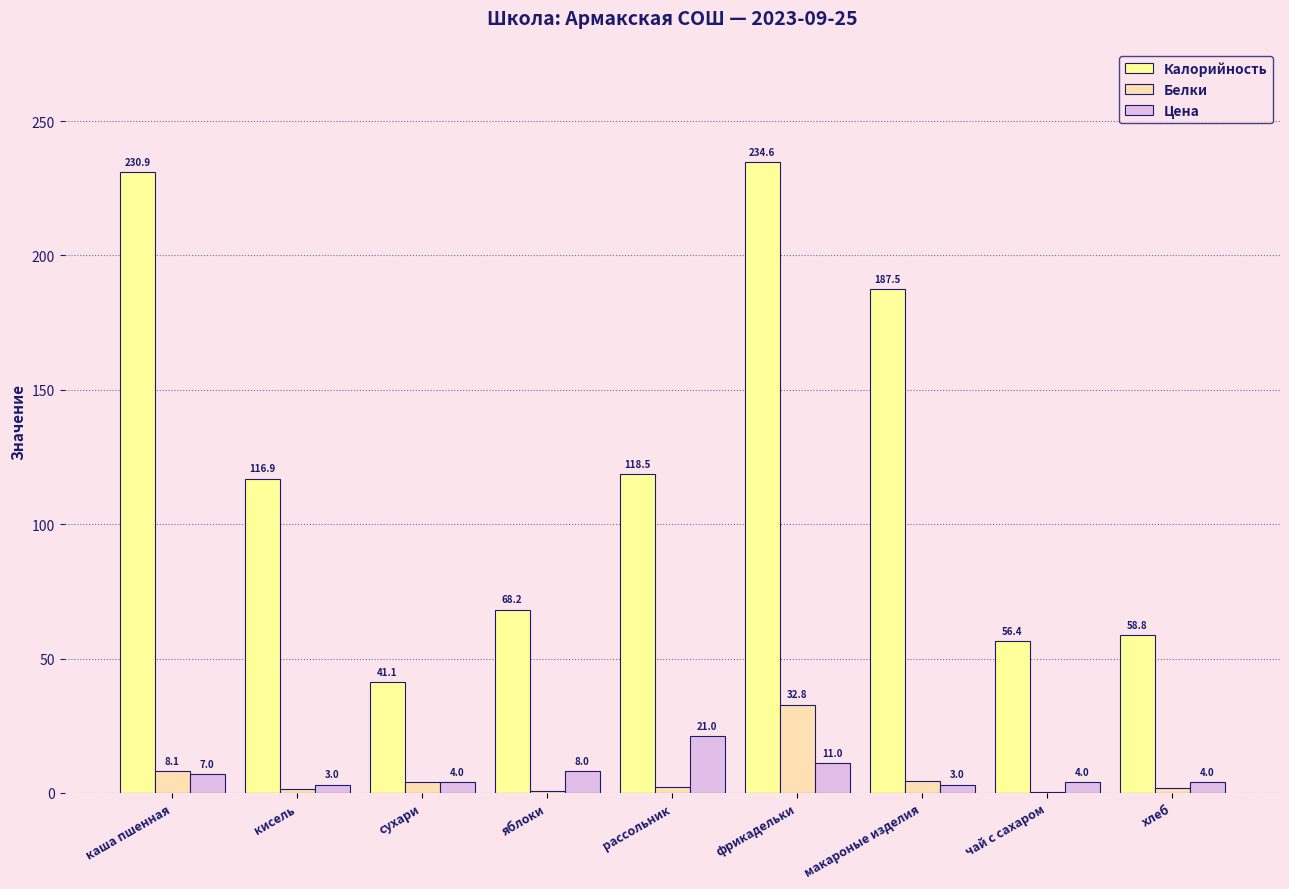

What value does the Калорийность series have at рассольник?

118.5